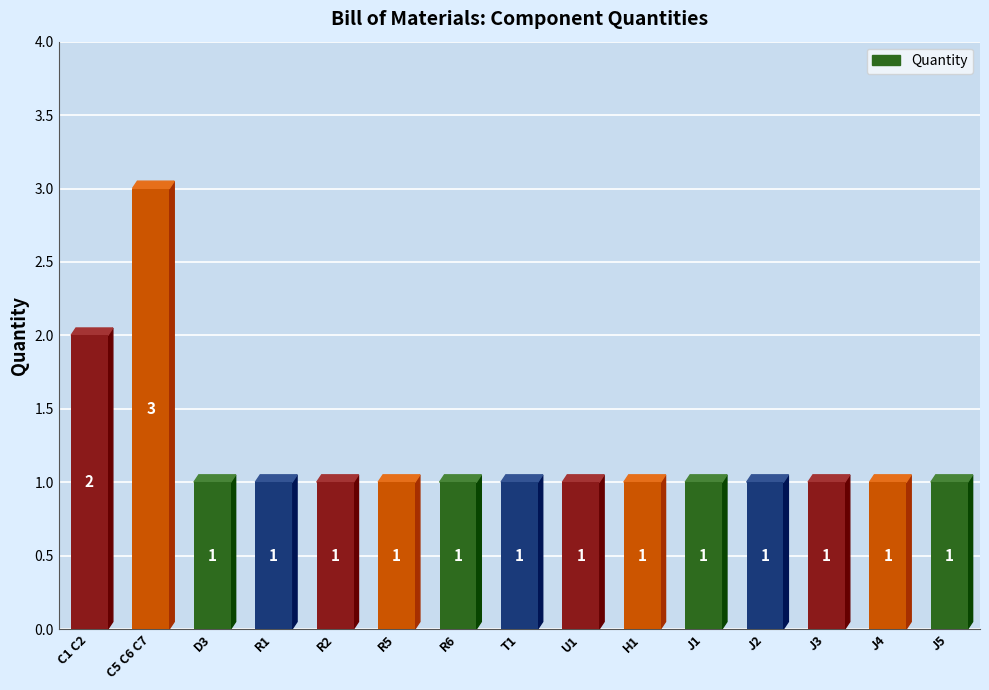

What position from the right is J4?

2